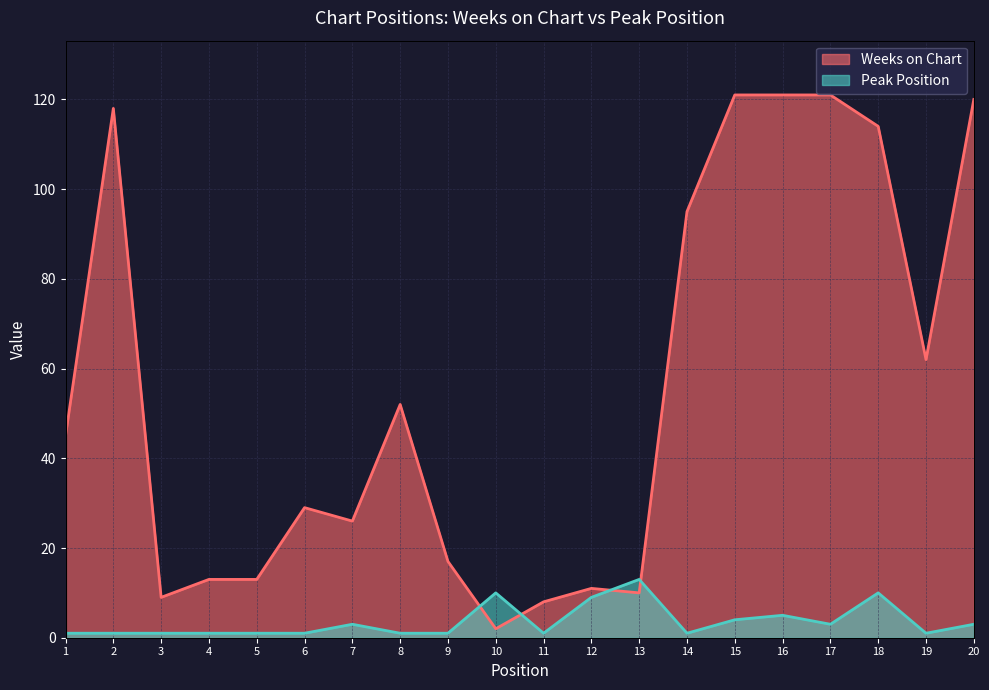

What is the greatest value displayed?

121